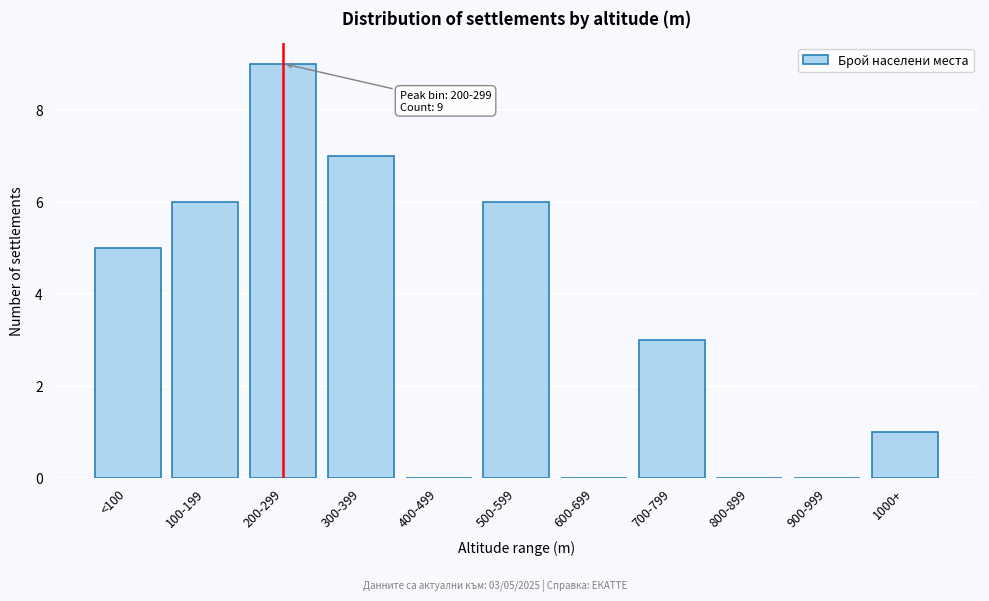

Reading left to right, what are all the values shown in this chart?

<100=5	100-199=6	200-299=9	300-399=7	400-499=0	500-599=6	600-699=0	700-799=3	800-899=0	900-999=0	1000+=1